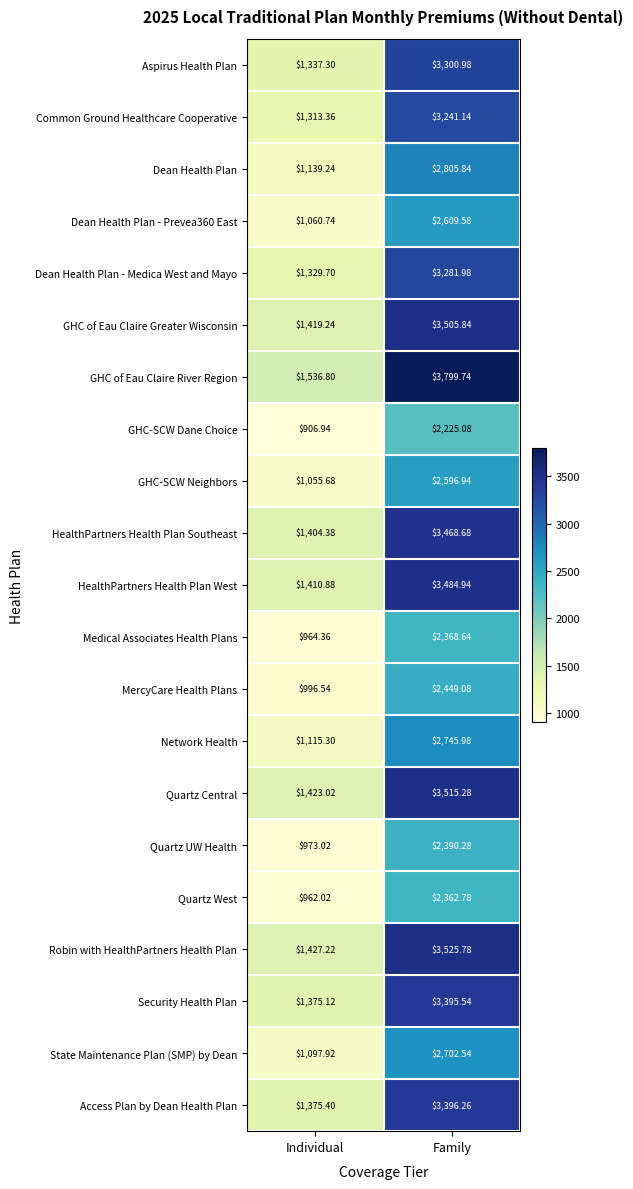

Where does the HealthPartners Health Plan West series first go above 3484?

Family